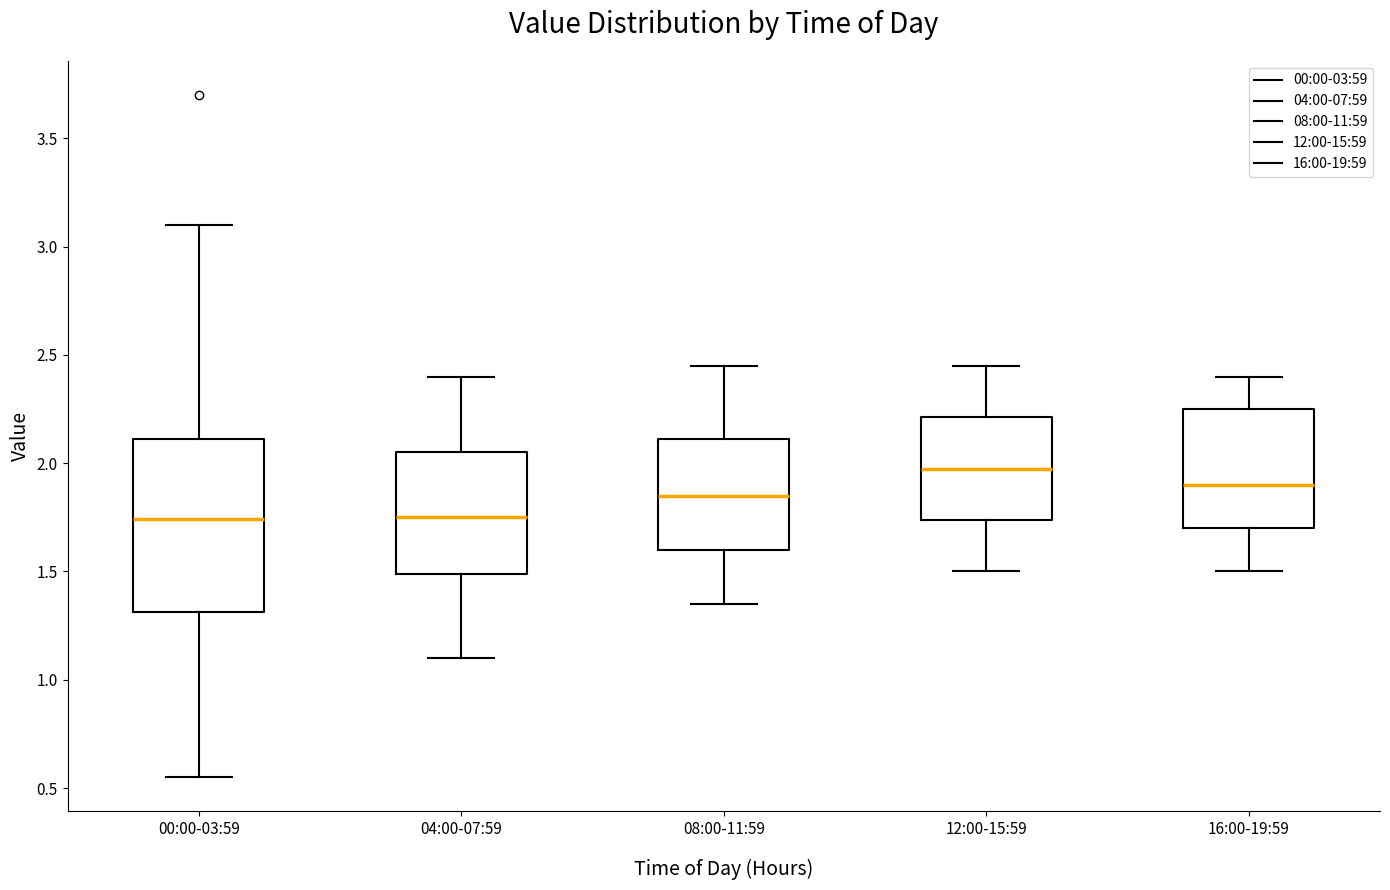

Reading left to right, read every box against the y-axis: the position of its median line, the range the box covers, and the ends of its whiskers. The values are not printed on the chart, so give them approximately, as read against the axis.

00:00-03:59: median 1.75, box 1.30 to 2.10, whiskers 0.55 to 3.10
04:00-07:59: median 1.75, box 1.50 to 2.05, whiskers 1.10 to 2.40
08:00-11:59: median 1.85, box 1.60 to 2.10, whiskers 1.35 to 2.45
12:00-15:59: median 2.00, box 1.75 to 2.20, whiskers 1.50 to 2.45
16:00-19:59: median 1.90, box 1.70 to 2.25, whiskers 1.50 to 2.40